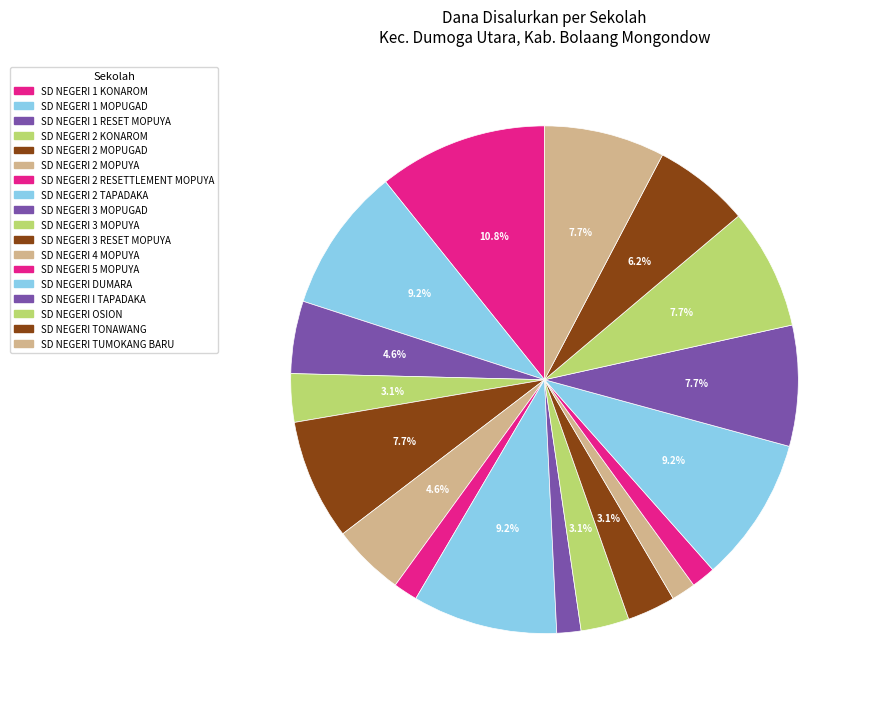

Does SD NEGERI 2 RESETTLEMENT MOPUYA represent more than half of the total?

No